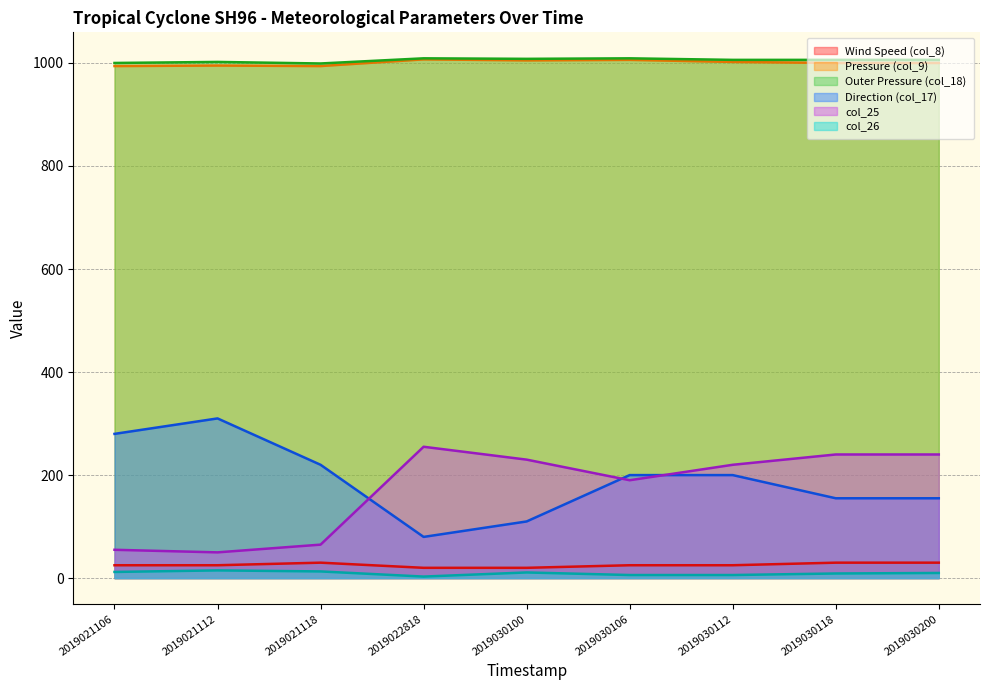

Reading left to right, list all the values displayed in this chart.

Wind Speed (col_8): 25	25	30	20	20	25	25	30	30
Pressure (col_9): 994	995	994	1007	1005	1006	1002	1000	1000
Outer Pressure (col_18): 1000	1002	999	1009	1008	1009	1006	1006	1006
Direction (col_17): 280	310	220	80	110	200	200	155	155
col_25: 55	50	65	255	230	190	220	240	240
col_26: 12	15	13	3	11	6	6	9	10